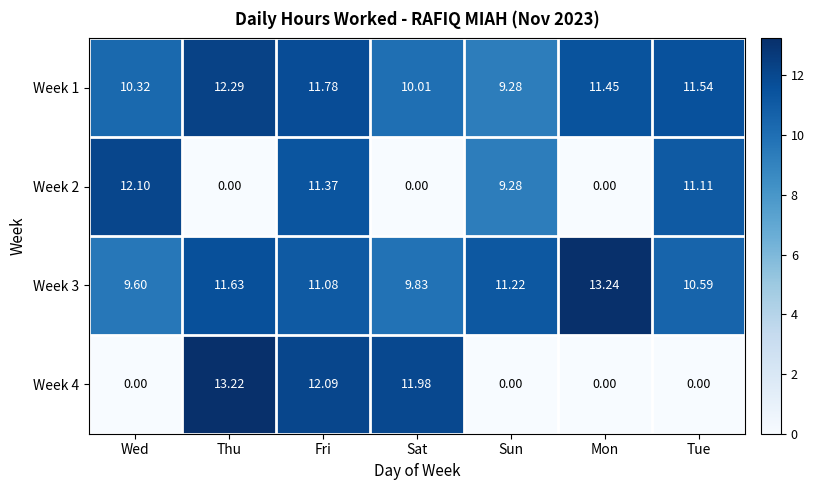

Count the number of data series in this chart.

4